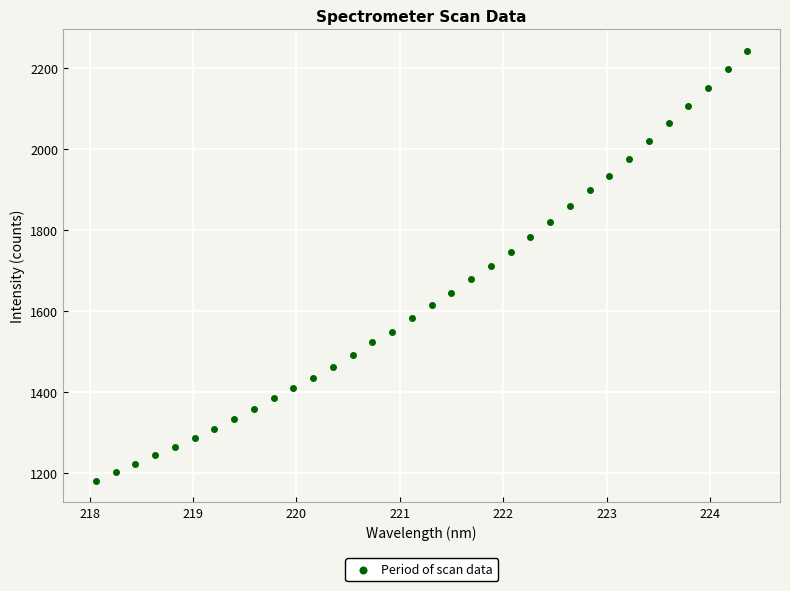

What is the range of X values (max minus min)?

6.3